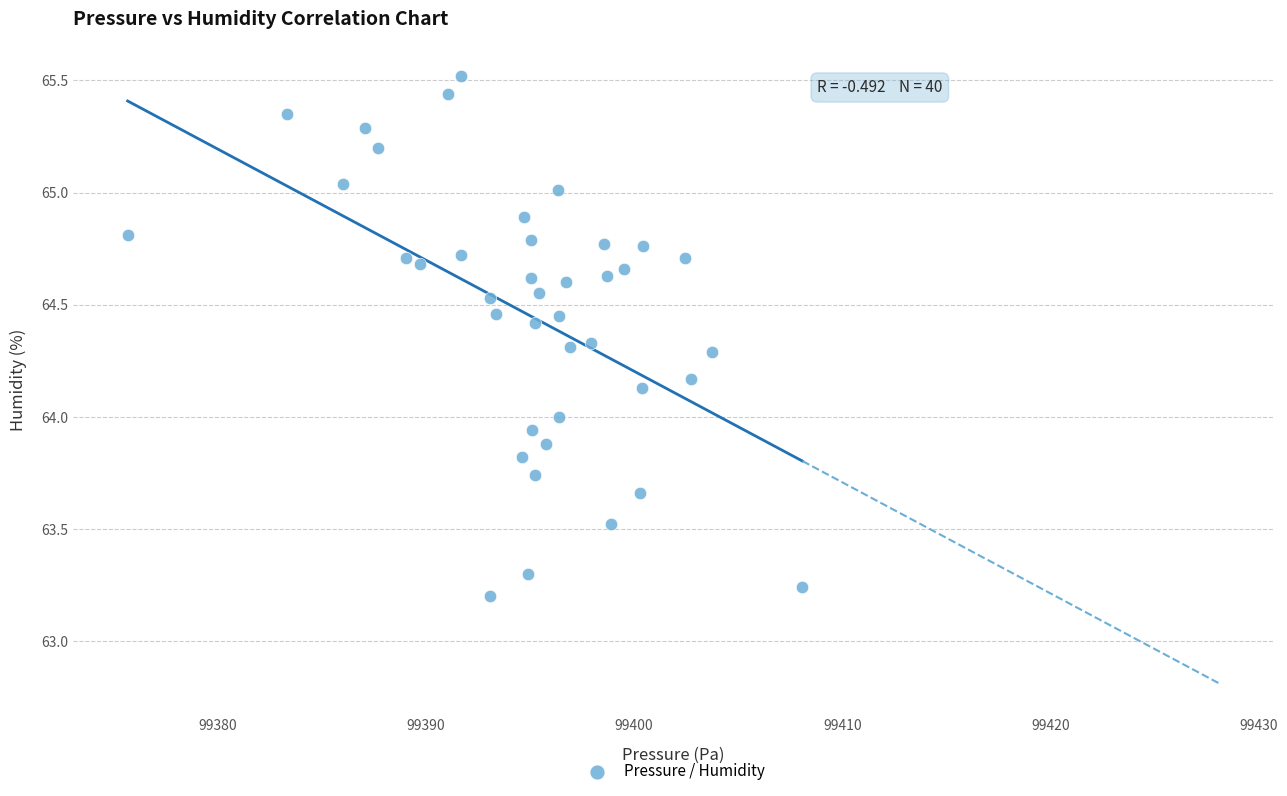

What is the range of X values (max minus min)?

32.4